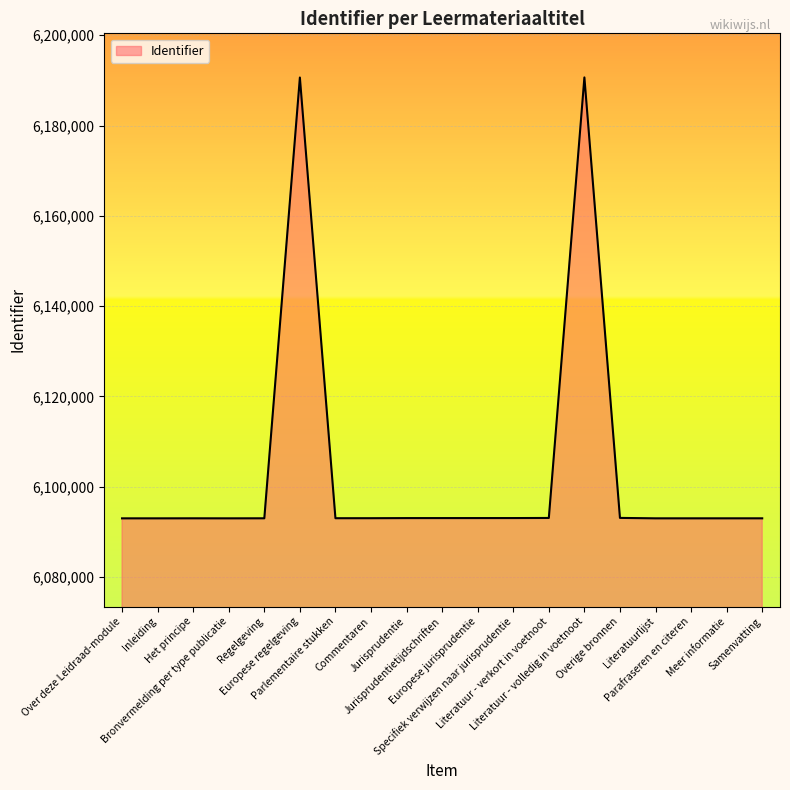

How many values are below 6093034?

9